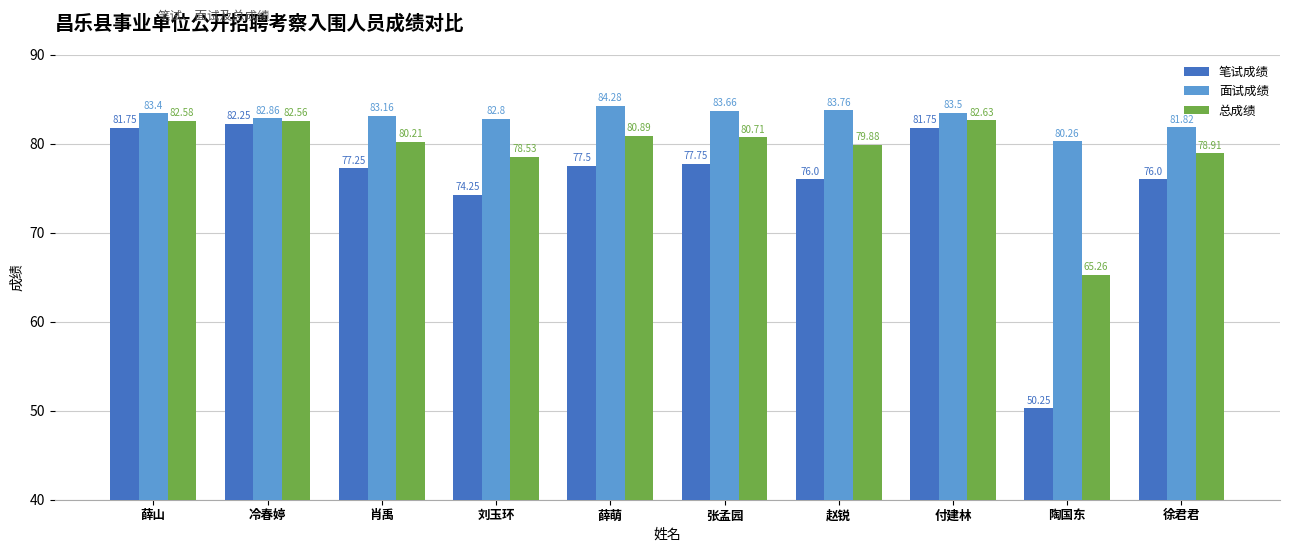

At which category does the chart reach its minimum across all series?

陶国东